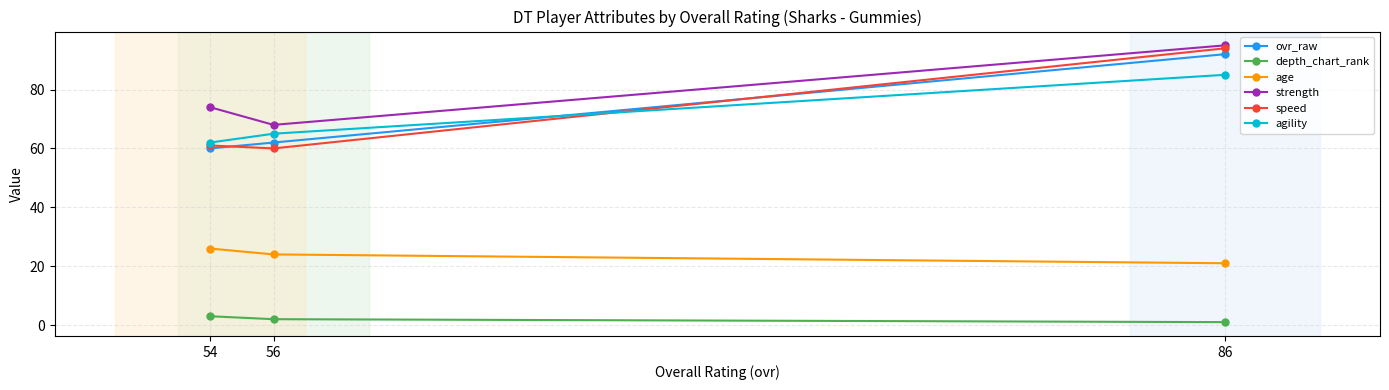

The speed series shows 90 at 54. True or false?

False